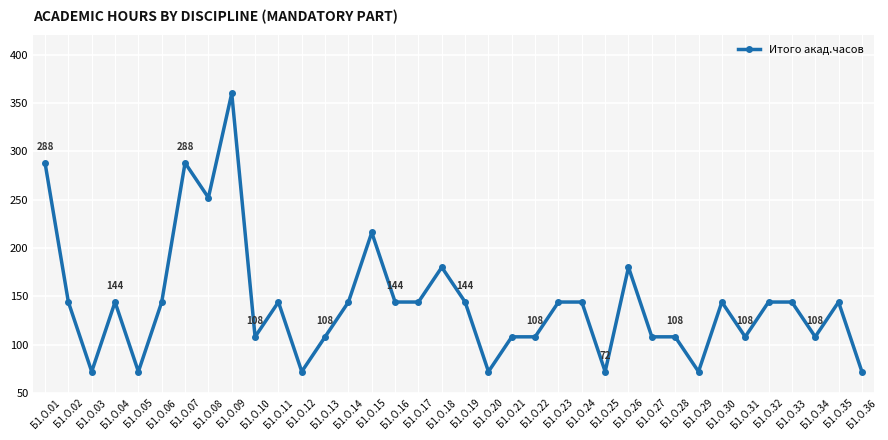

Does the chart have visible grid lines?

Yes